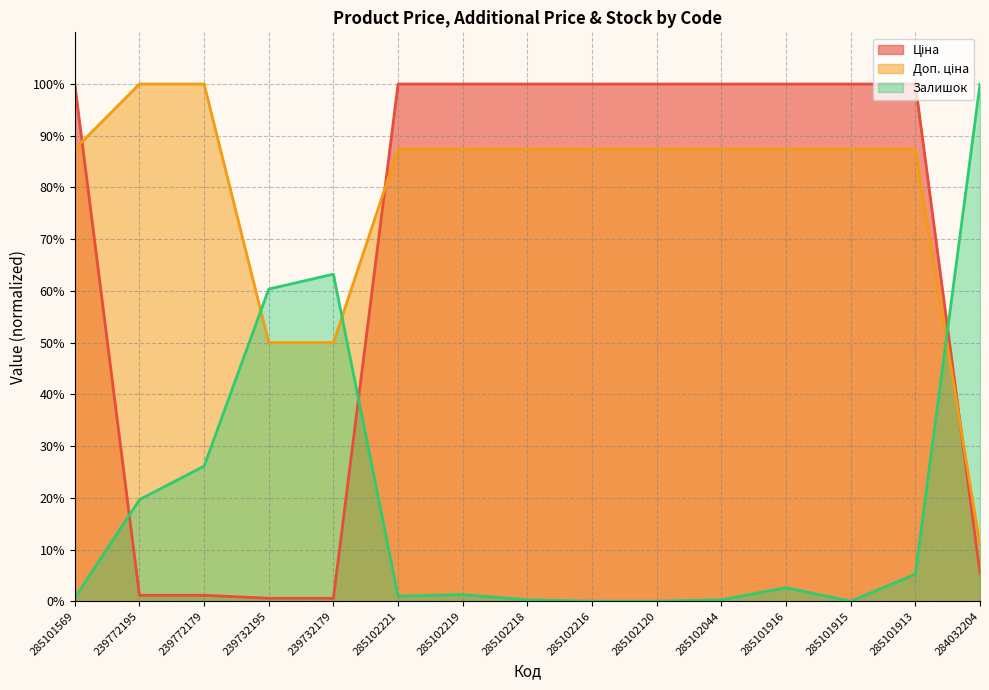

True or false: Доп. ціна and Залишок intersect in this chart.

True